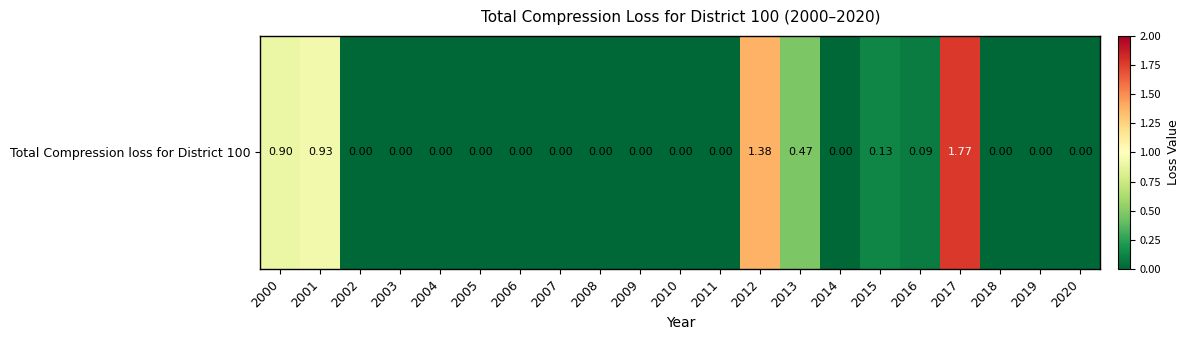

How many distinct data groups are displayed?

1